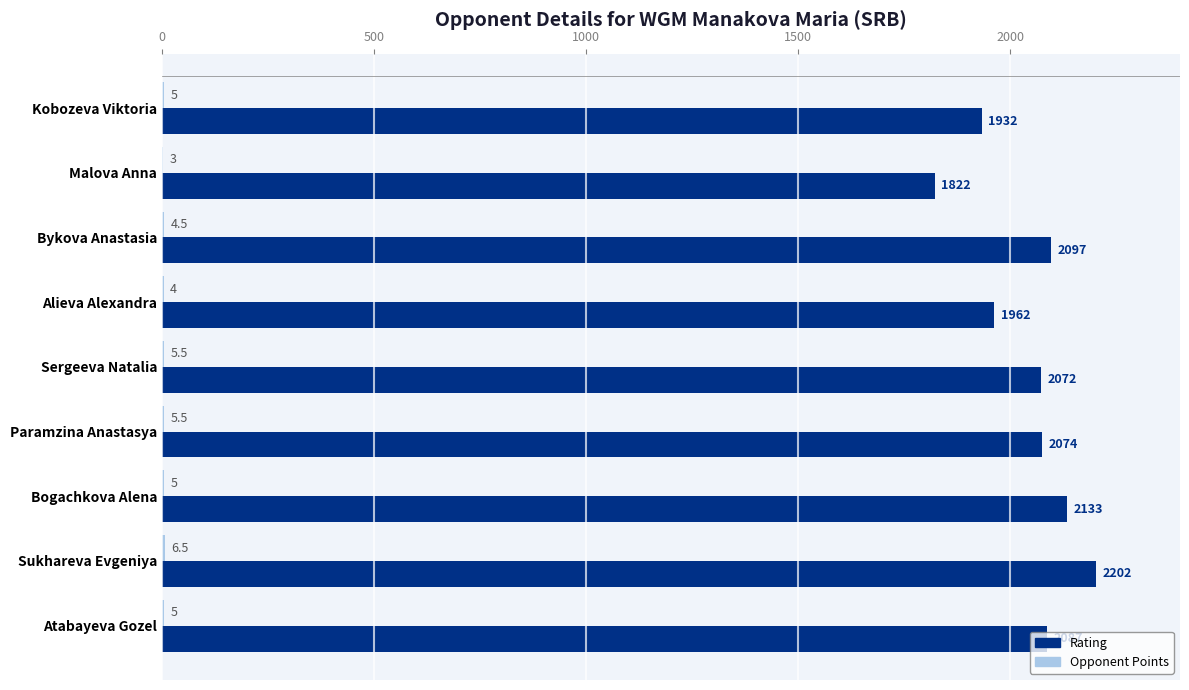

At which label is Rating closest to 2012?

Alieva Alexandra